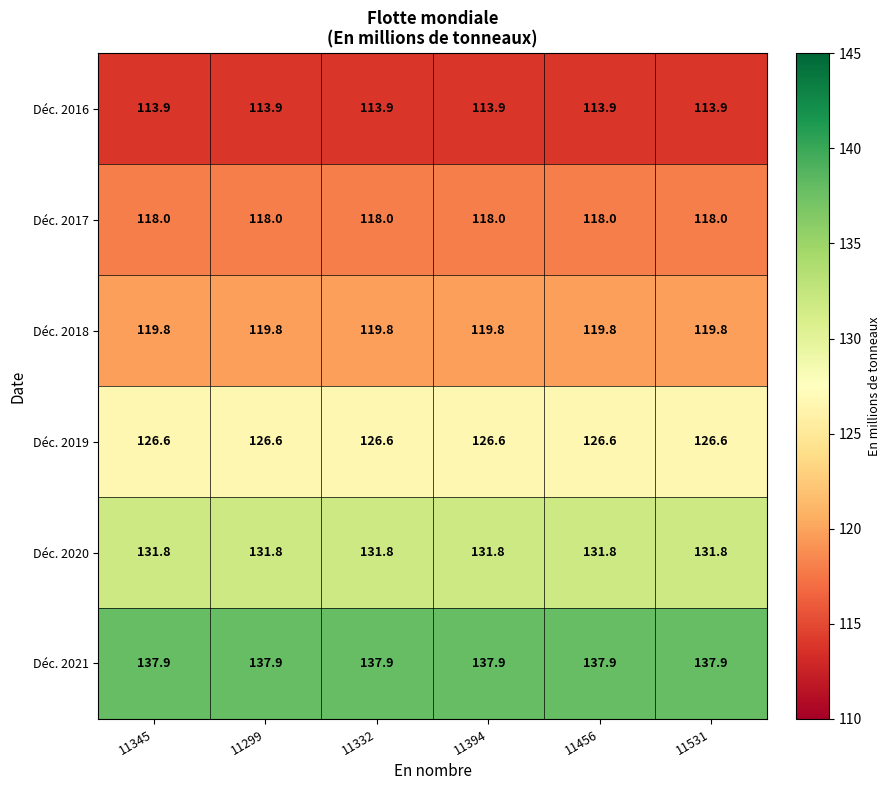

What is the average value of the Déc. 2018 series?

119.8